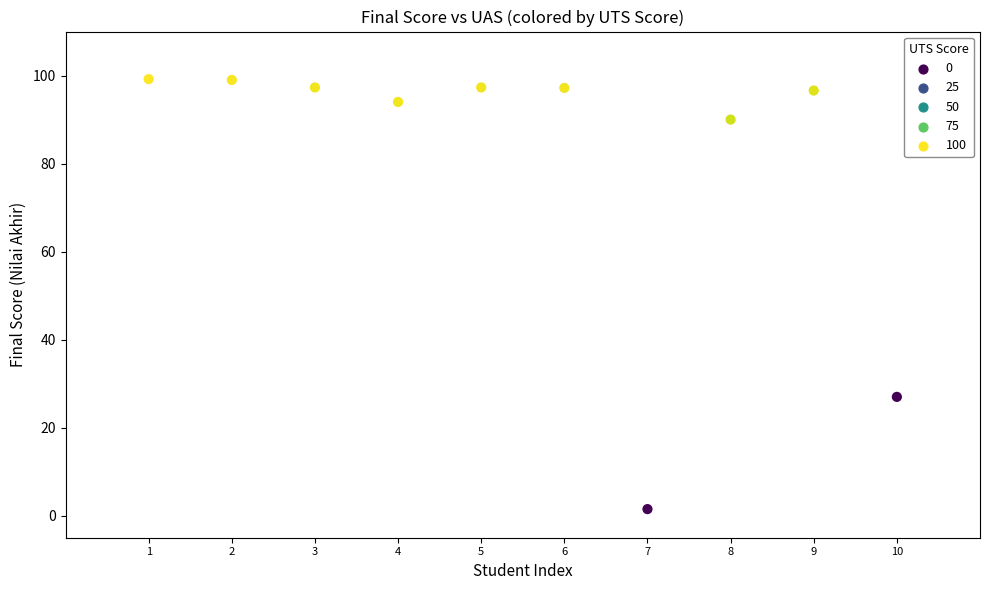

What Y value in the scatter plot is closest to 50?

27.0